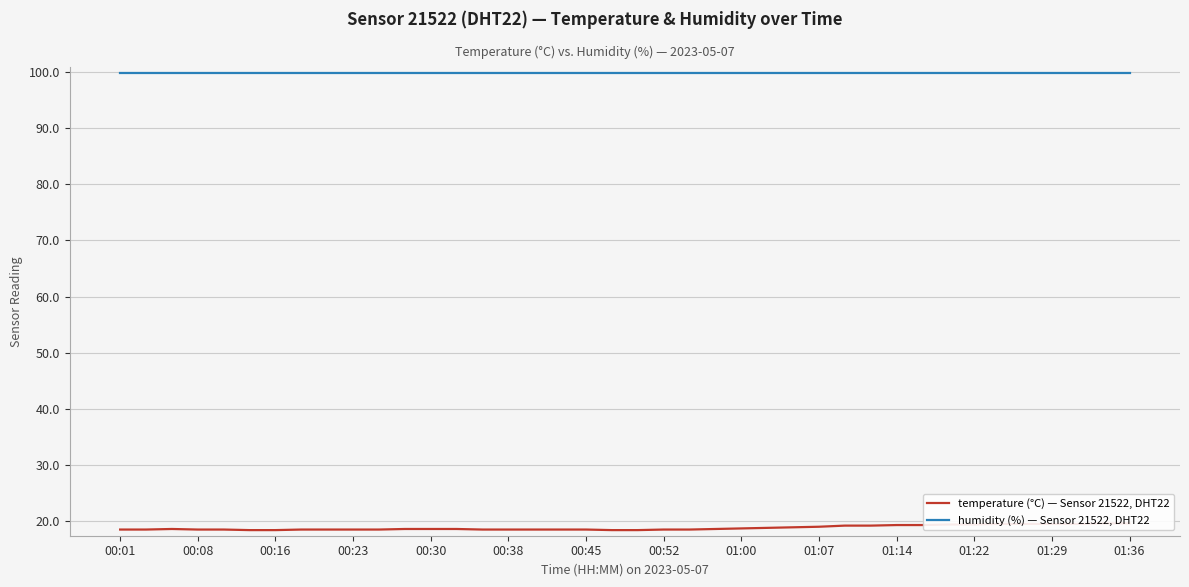

At how many categories does at least one series exceed 67?

40